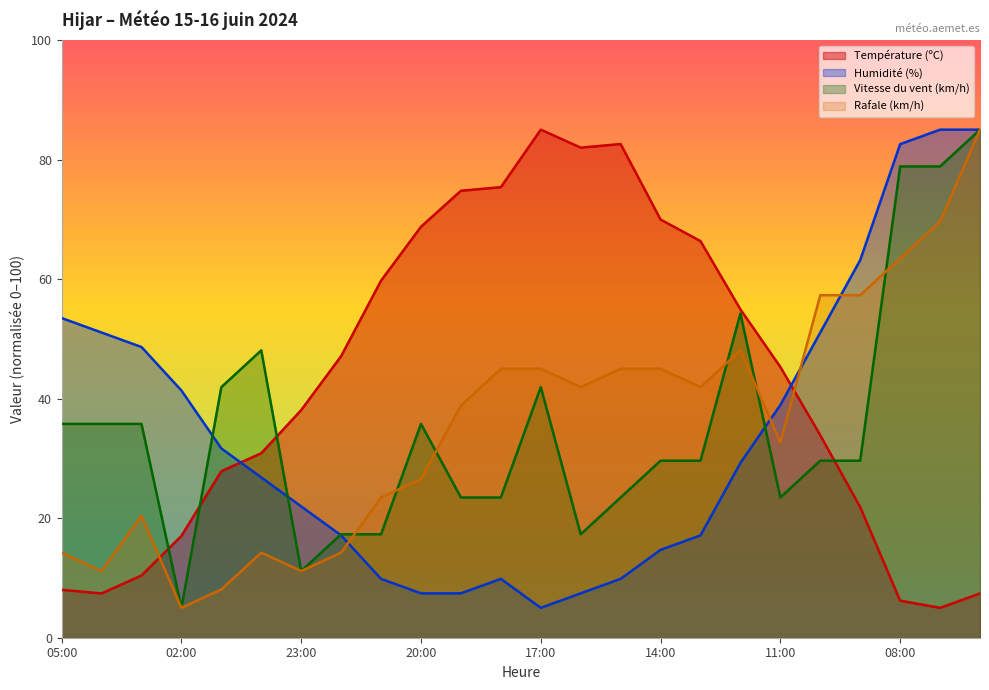

Is it true that Vitesse du vent (km/h) equals 62.2 at 17:00?

False